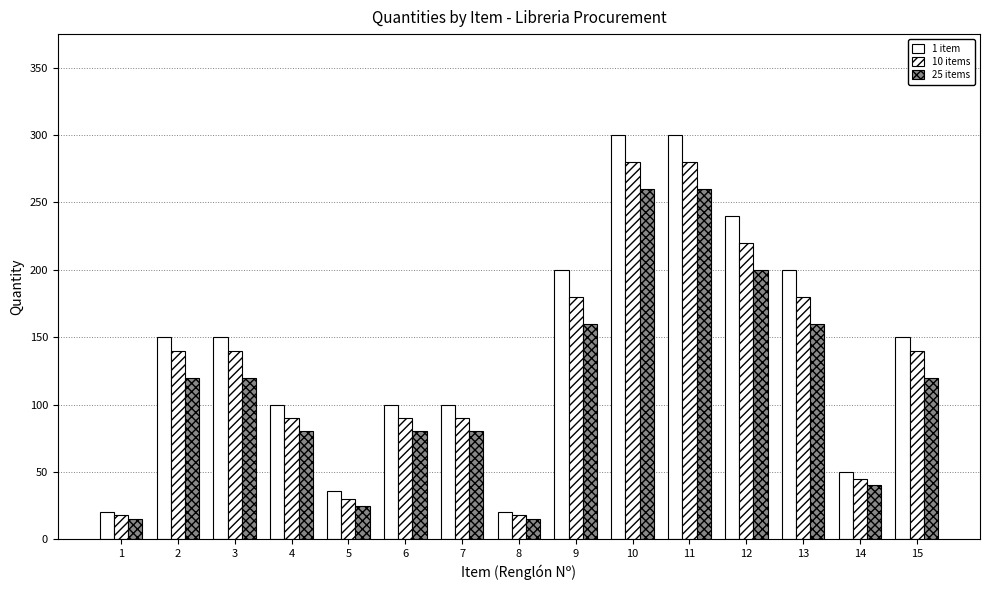

Read the 1 item value at 10.

300